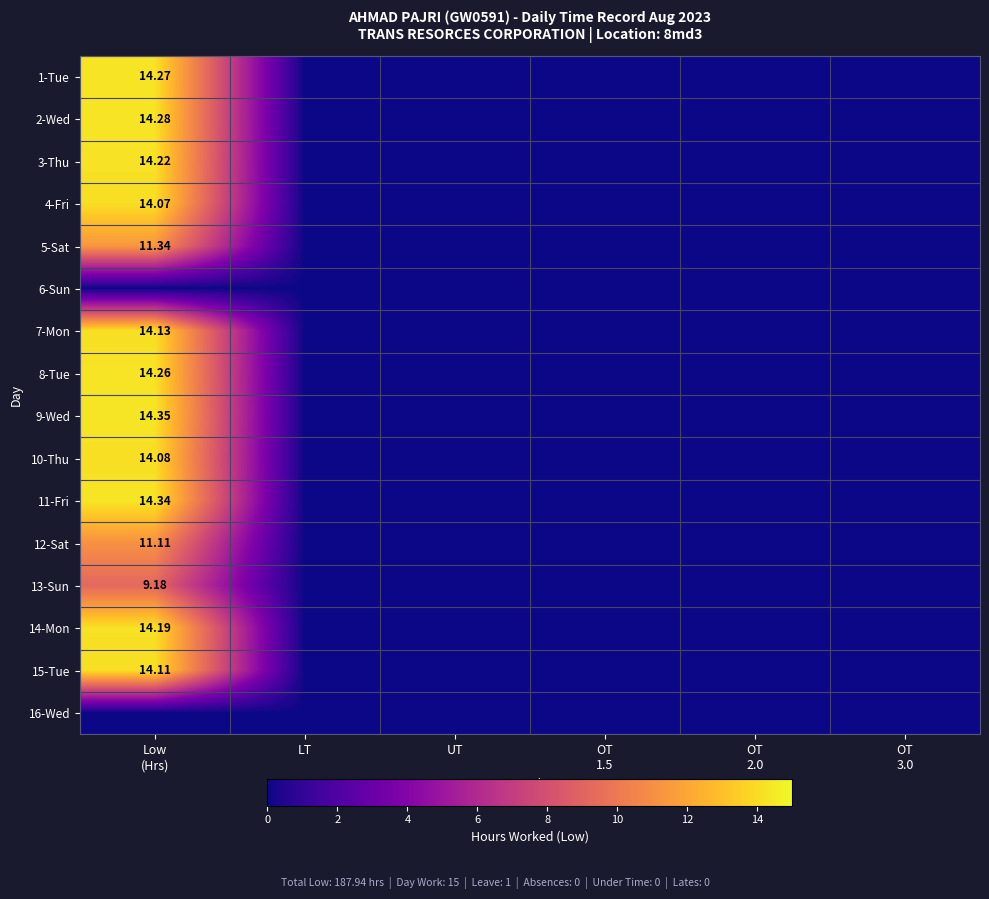

Which category has the lowest value in the 3-Thu series?

LT